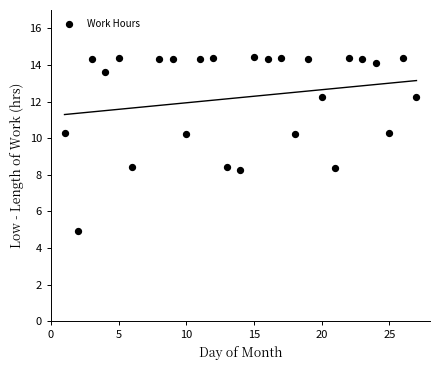

What is the range of Y values (max minus min)?

9.5